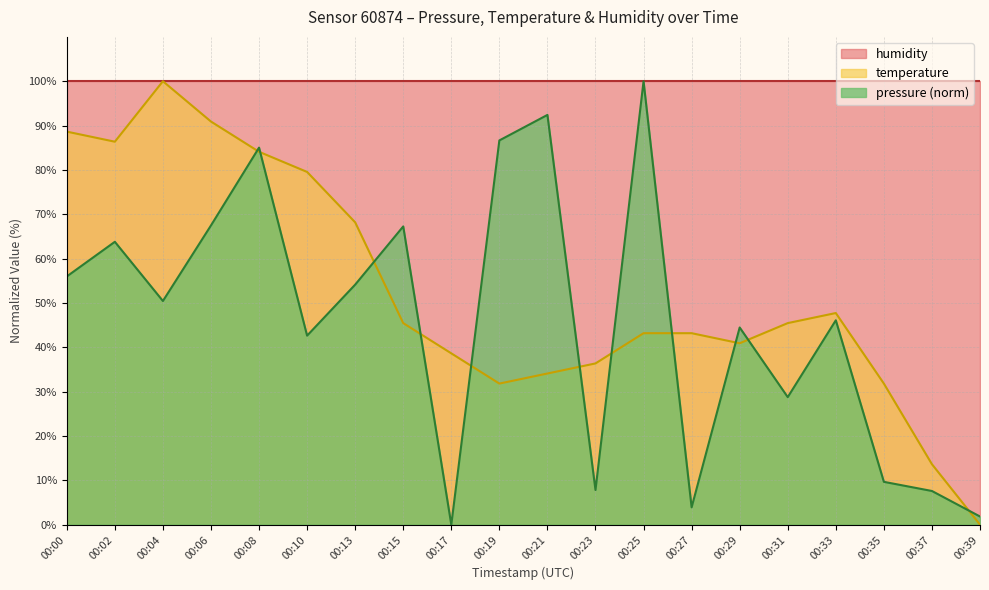

What is the sum of the temperature values at 00:29 and 00:04?

140.9